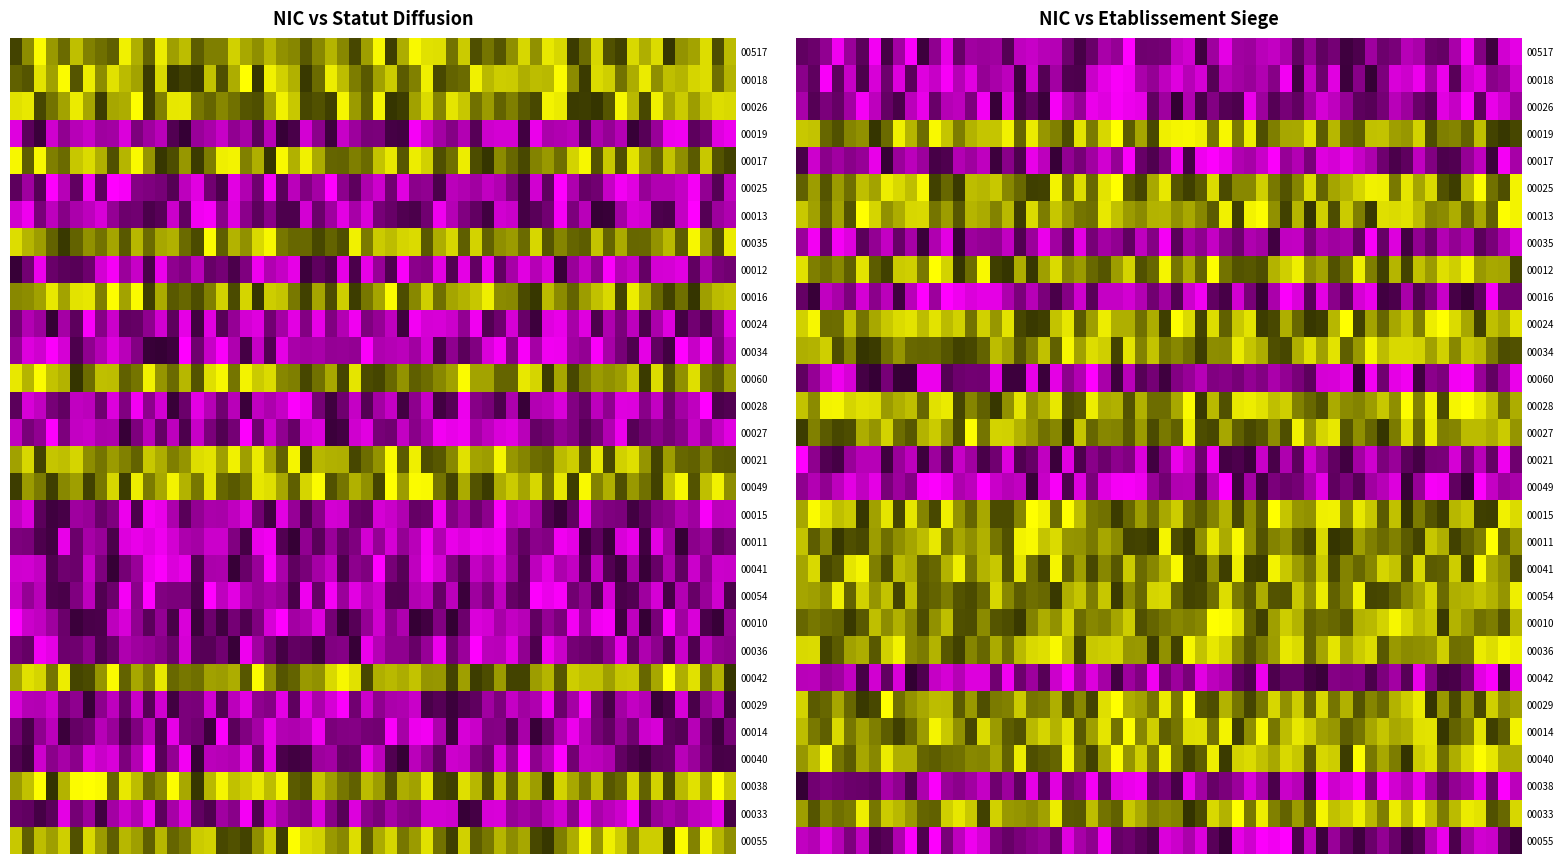

Reading left to right, transcribe all the data shown in this chart.

00517: 1	0
00018: 1	0
00026: 1	0
00019: 0	1
00017: 1	0
00025: 0	1
00013: 0	1
00035: 1	0
00012: 0	1
00016: 1	0
00024: 0	1
00034: 0	1
00060: 1	0
00028: 0	1
00027: 0	1
00021: 1	0
00049: 1	0
00015: 0	1
00011: 0	1
00041: 0	1
00054: 0	1
00010: 0	1
00036: 0	1
00042: 1	0
00029: 0	1
00014: 0	1
00040: 0	1
00038: 1	0
00033: 0	1
00055: 1	0